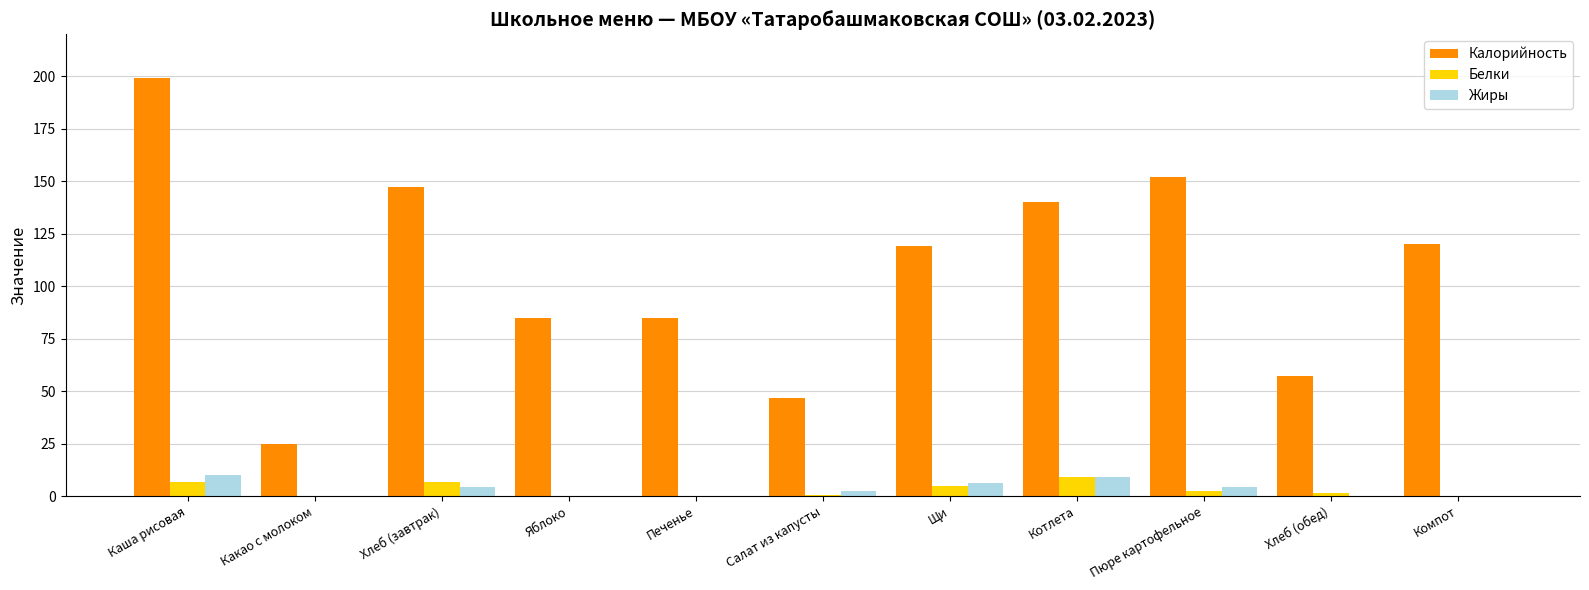

What is the sum of the Белки values at Хлеб (завтрак) and Каша рисовая?

13.3